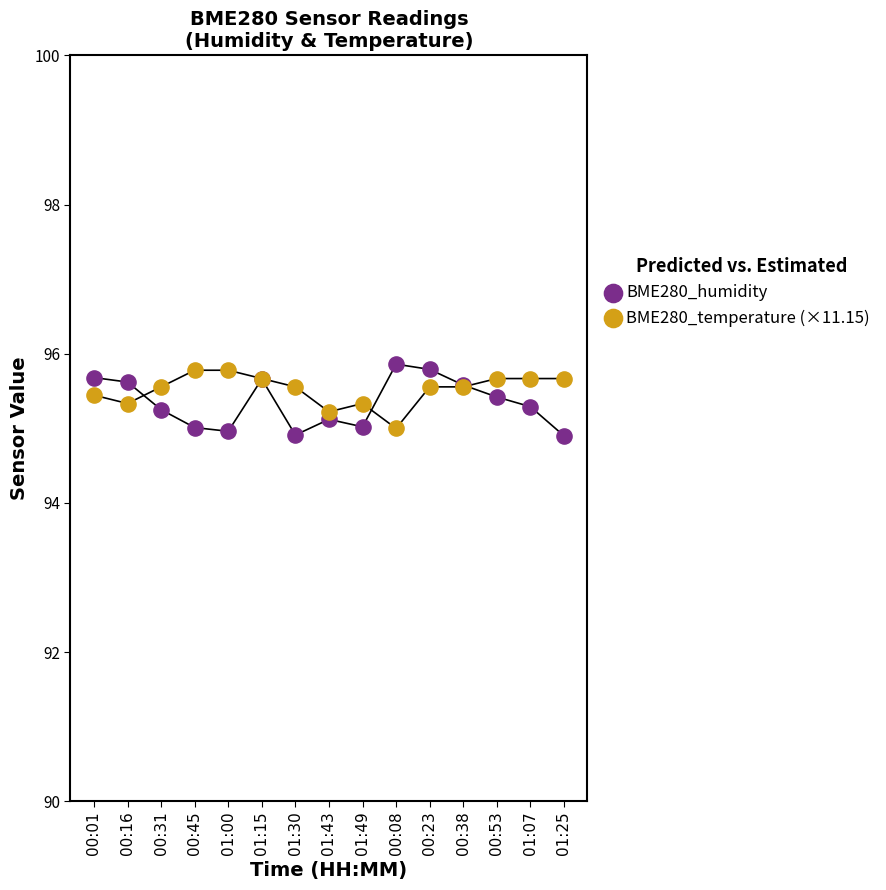

What are all the series names shown in the legend?

BME280_humidity, BME280_temperature (×11.15)